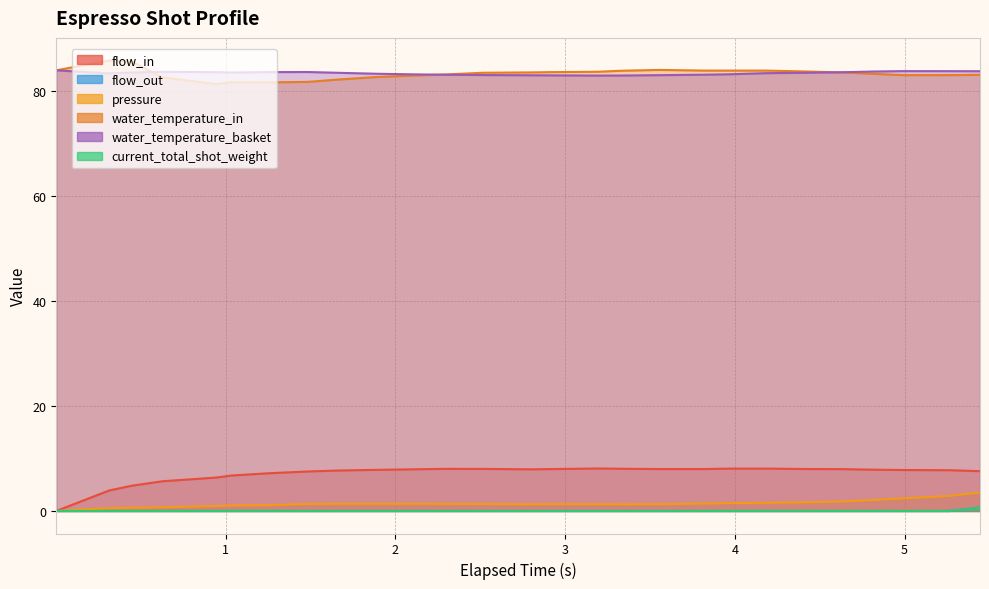

What position from the right is 1.889?

18